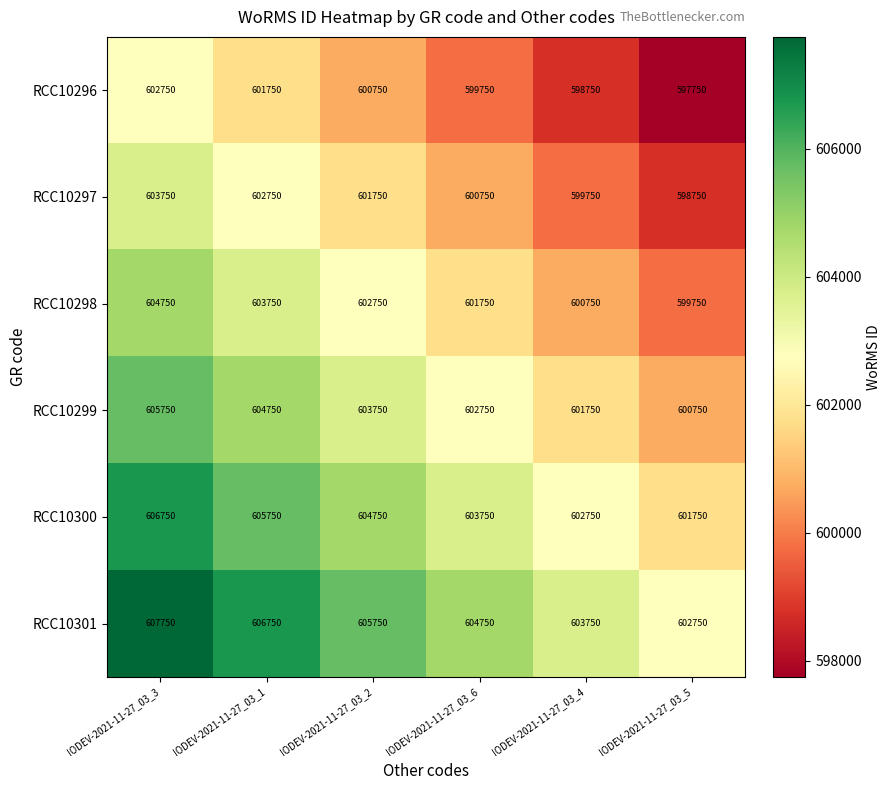

At which label does RCC10301 reach its peak?

IODEV-2021-11-27_03_3